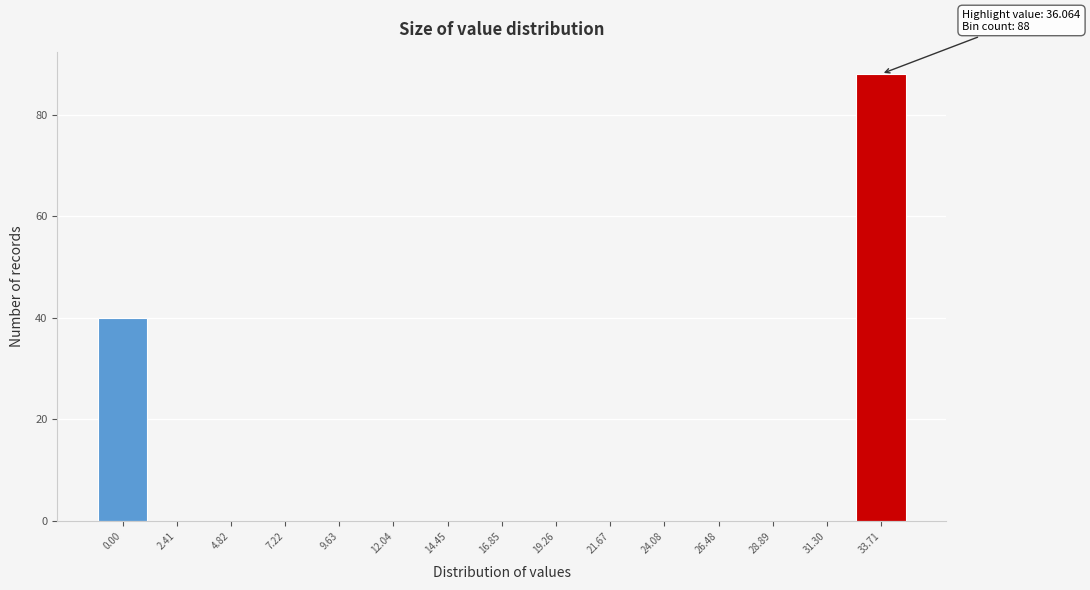

Reading left to right, transcribe all the data shown in this chart.

0.00=40	2.41=0	4.82=0	7.22=0	9.63=0	12.04=0	14.45=0	16.85=0	19.26=0	21.67=0	24.08=0	26.48=0	28.89=0	31.30=0	33.71=88